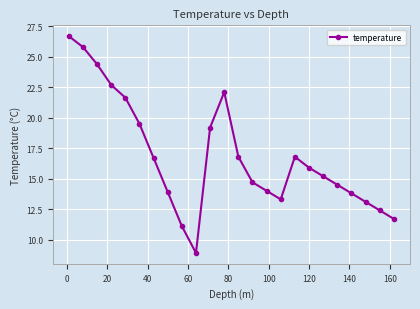

Reading left to right, what are all the values shown in this chart?

26.7	25.8	24.4	22.7	21.6	19.5	16.7	13.9	11.1	8.9	19.2	22.1	16.8	14.7	14.0	13.3	16.8	15.9	15.2	14.5	13.8	13.1	12.4	11.7